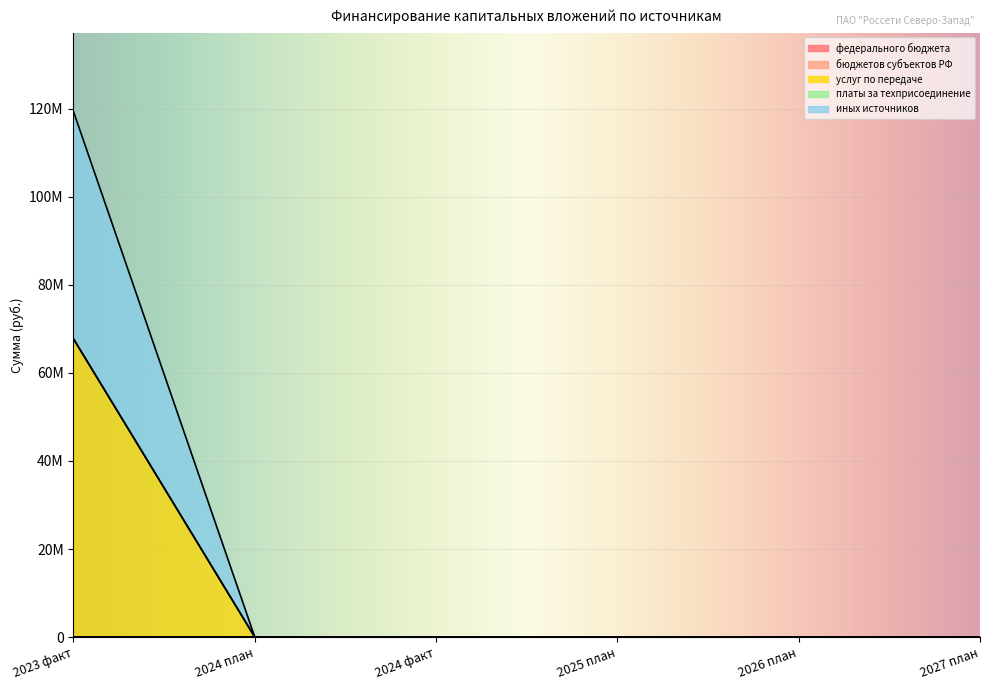

At 2027 план, list the series in order from smallest to largest.

федерального бюджета, бюджетов субъектов РФ, услуг по передаче, платы за техприсоединение, иных источников